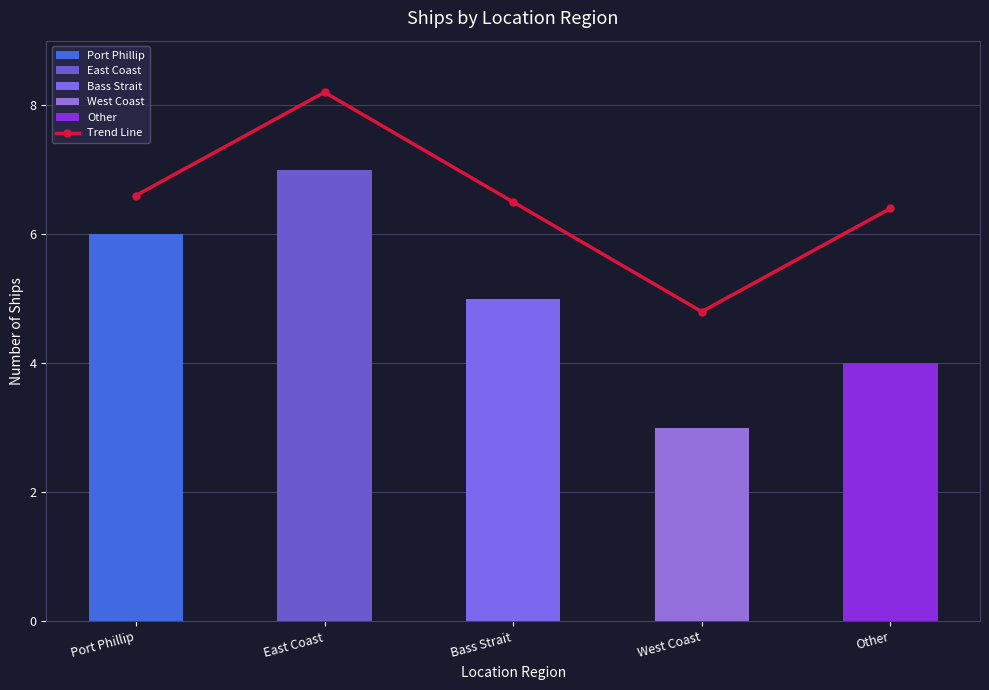

List the labels in order of value, largest first.

East Coast, Port Phillip, Bass Strait, Other, West Coast